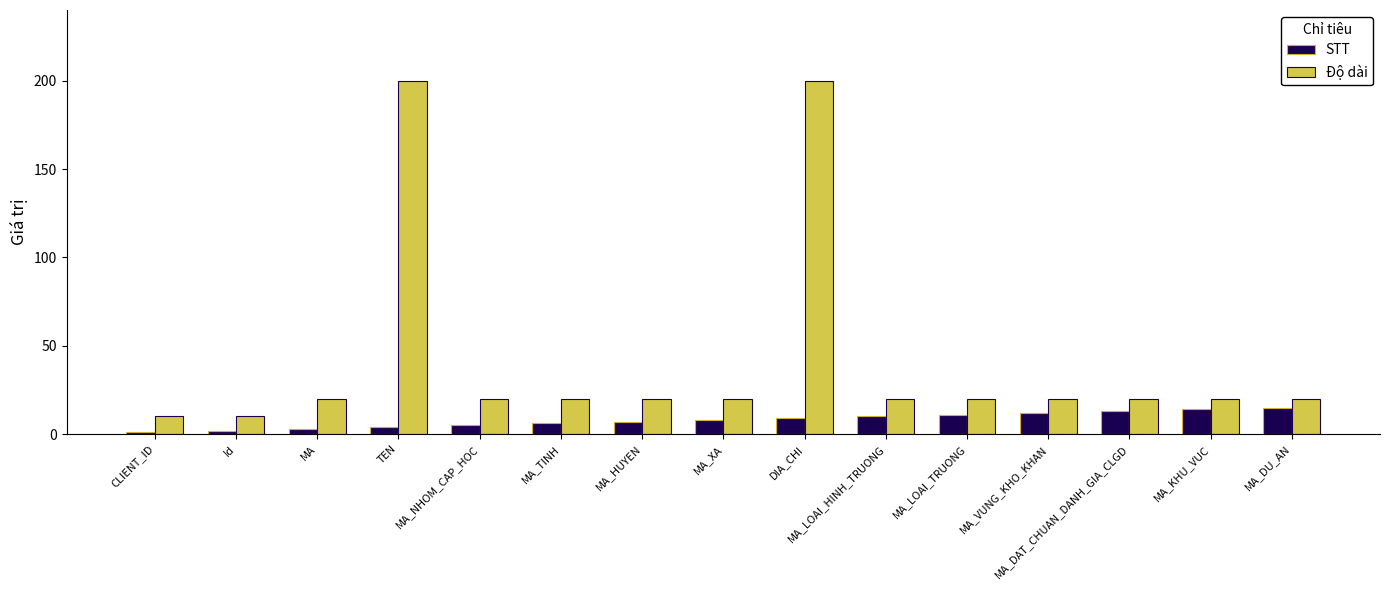

What position from the right is MA_DU_AN?

1